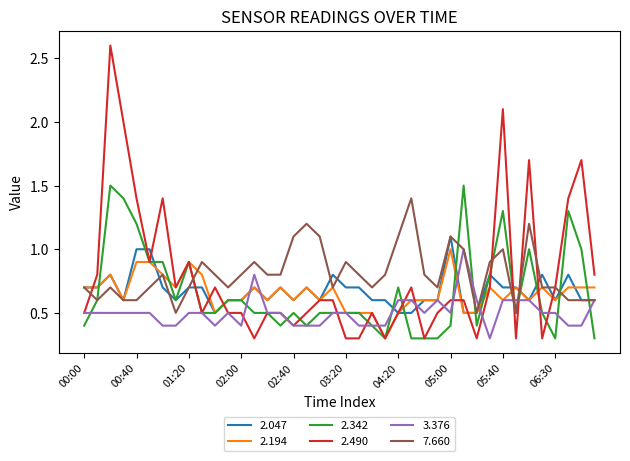

What is the highest value of the 7.660 series?

1.4